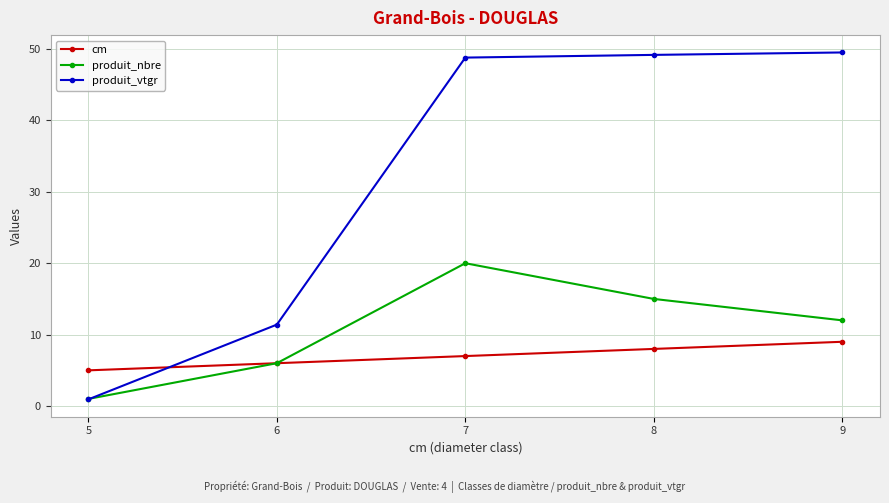

How many interior local peaks does the produit_nbre series have?

1